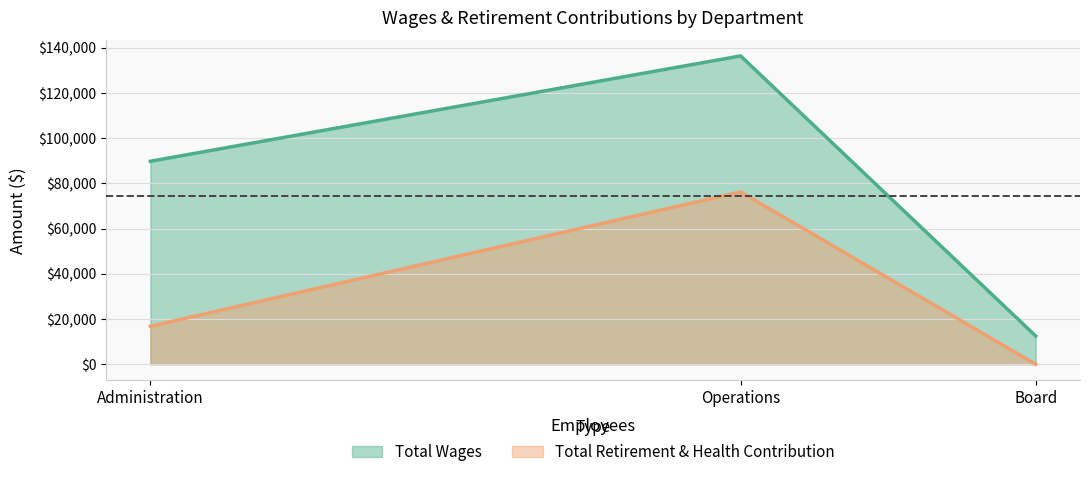

What is the difference between the maximum and minimum values in the Total Wages series?

123900